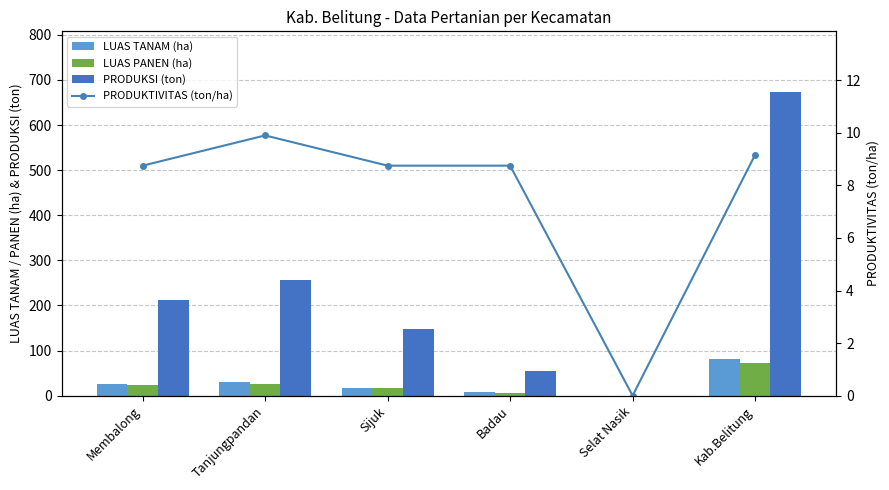

What is the sum of all LUAS TANAM (ha) values?

160.6